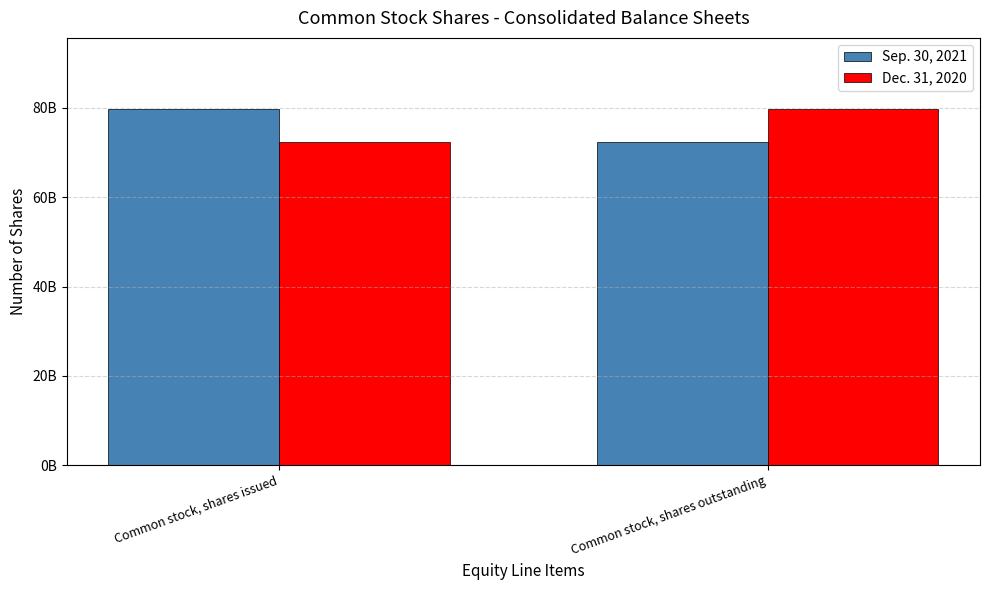

Are the bars grouped side by side (vs. stacked)?

Yes